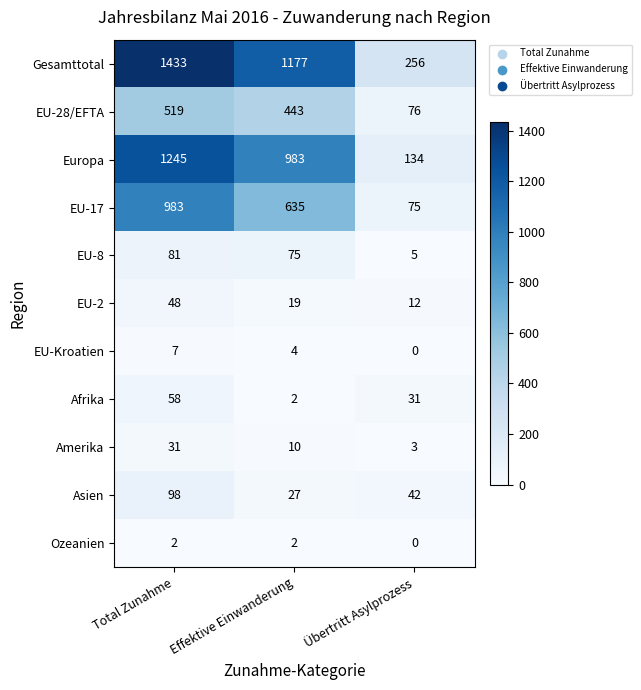

Is the value of EU-8 at Effektive Einwanderung greater than the value of Europa at Übertritt Asylprozess?

No